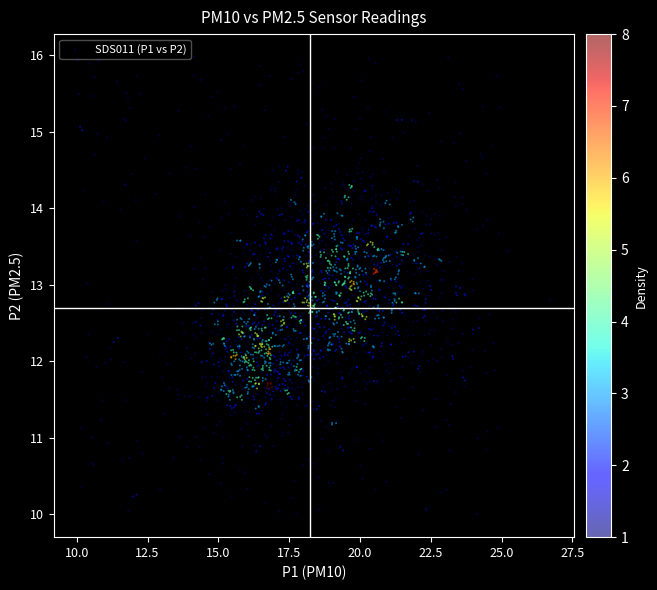

What is the range of X values (max minus min)?

16.7